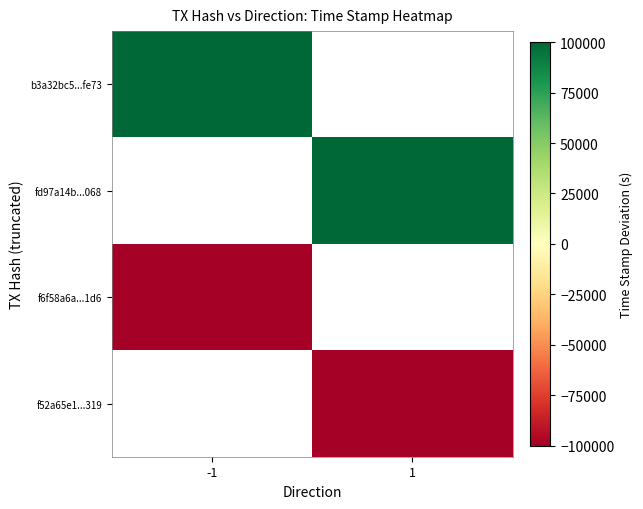

What is the maximum value shown in the chart?

480258.2